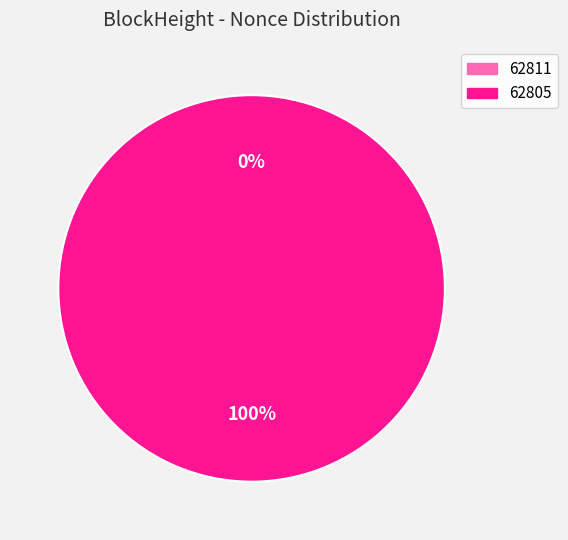

To the nearest percent, what percentage of the pie is 62805?

100%